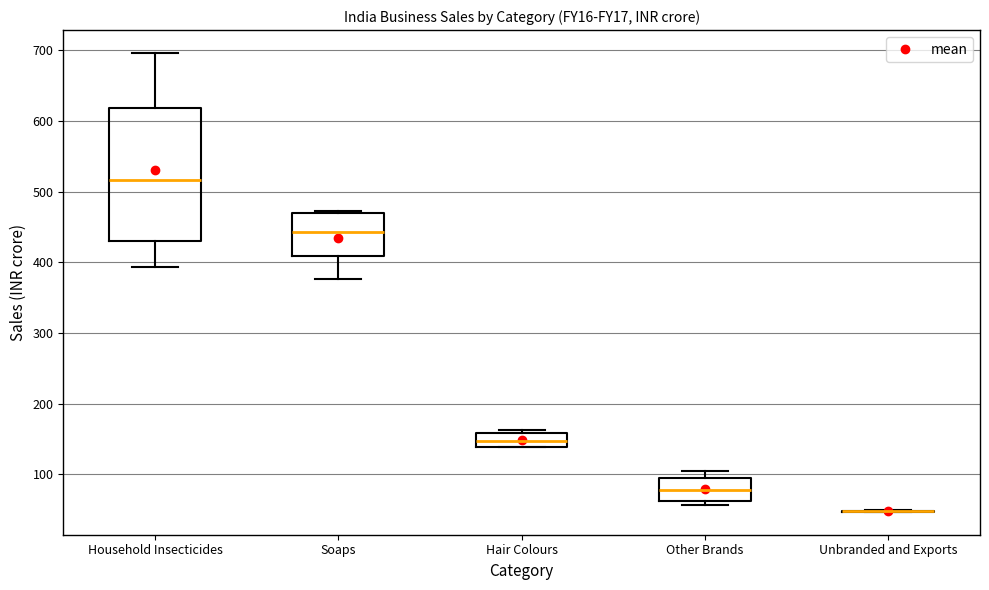

Reading left to right, read every box against the y-axis: the position of its median line, the range the box covers, and the ends of its whiskers. The values are not printed on the chart, so give them approximately, as read against the axis.

Household Insecticides: median 520, box 430 to 620, whiskers 390 to 700
Soaps: median 440, box 410 to 470, whiskers 380 to 470 (just above the box's upper edge)
Hair Colours: median 150, box 140 to 160, whiskers 140 to 160 (just above the box's upper edge)
Other Brands: median 80, box 60 to 100, whiskers 60 (just below the box's lower edge) to 110
Unbranded and Exports: box collapsed to a line at 50, whiskers 50 to 50